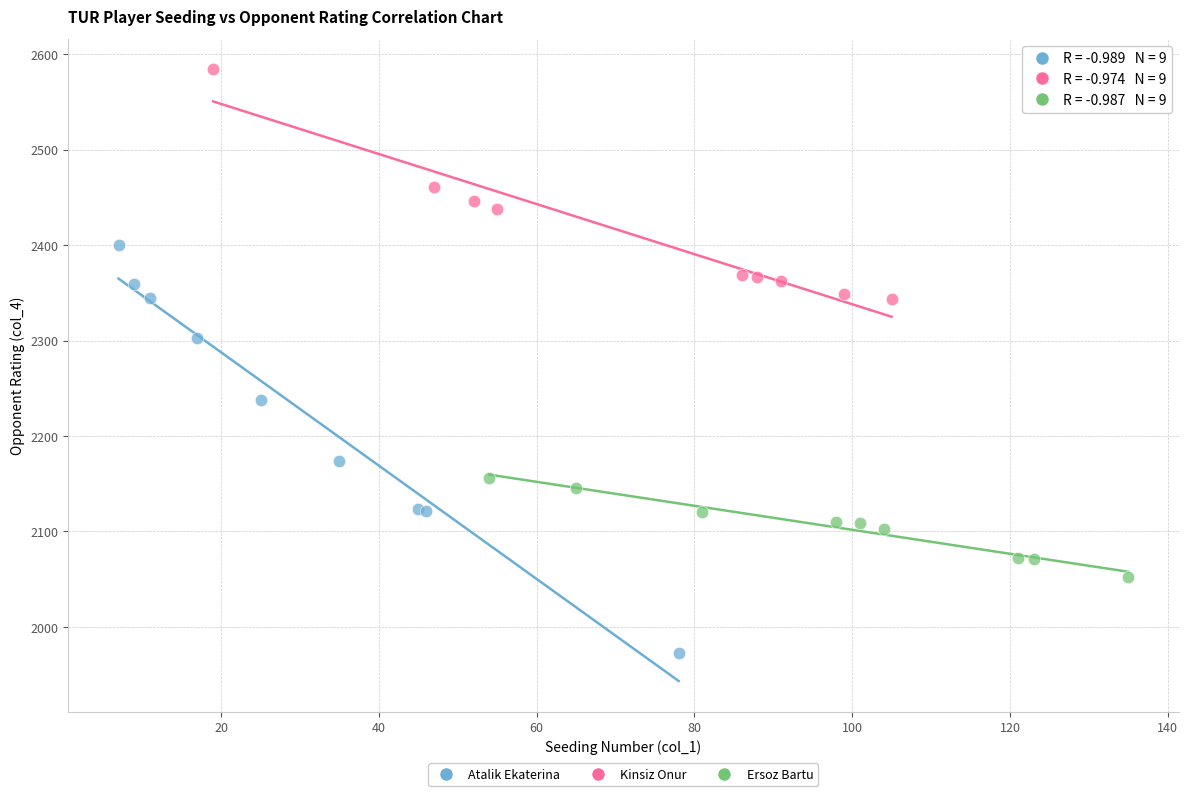

Which series has the largest Y range (max minus min)?

Atalik Ekaterina